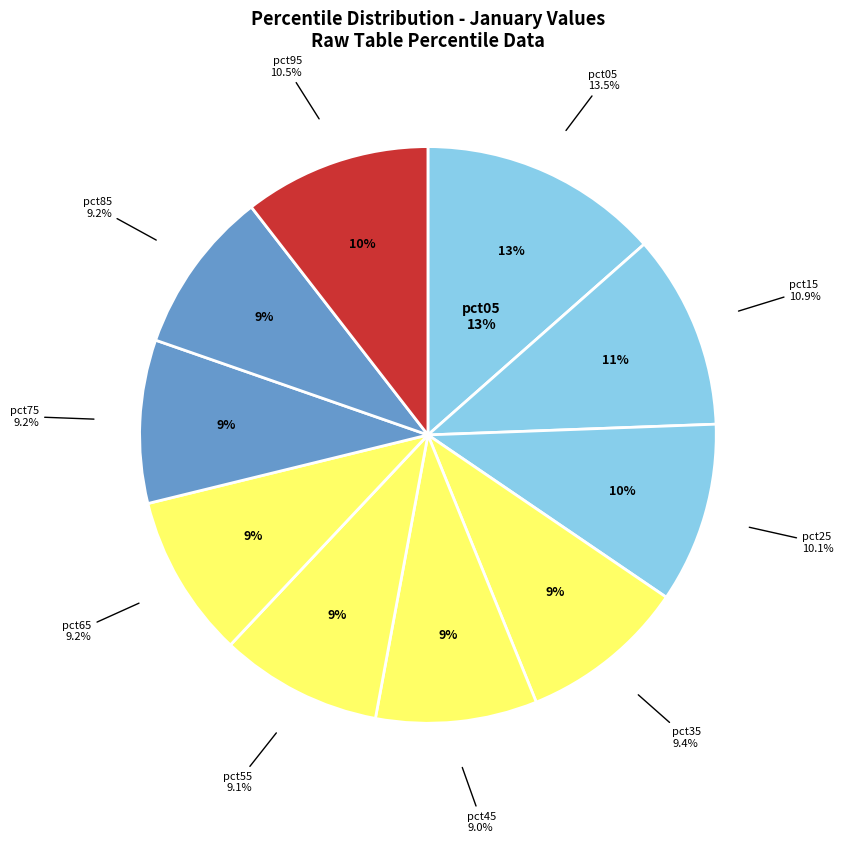

What is the largest slice in the pie chart?

pct05